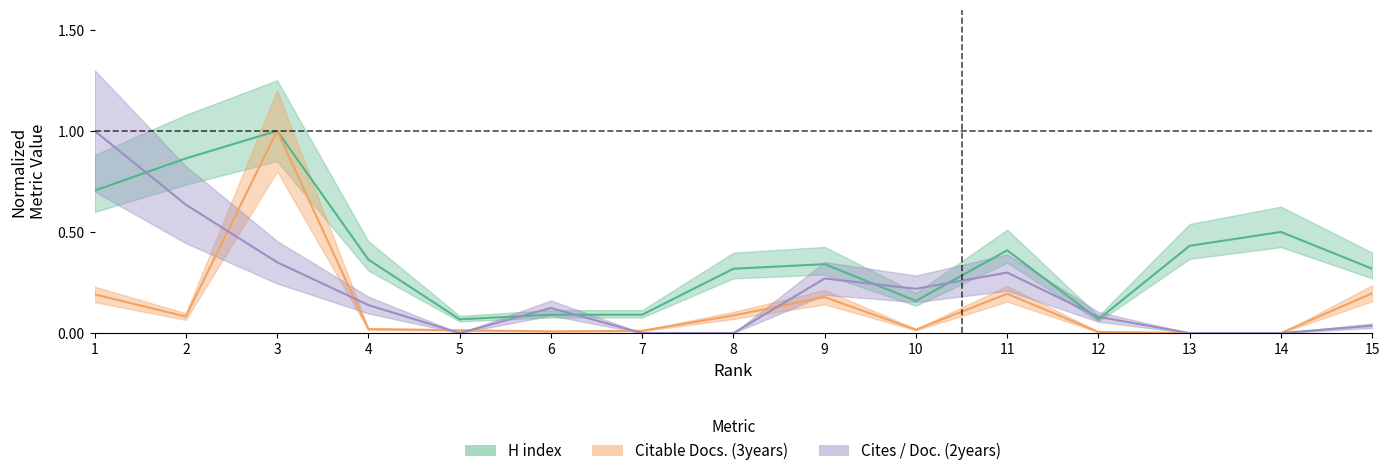

Reading right to left, extract all data points from this chart.

Citable Docs. (3years): 15=0.2	14=0.0	13=0.0	12=0.0	11=0.2	10=0.0	9=0.2	8=0.1	7=0.0	6=0.0	5=0.0	4=0.0	3=1.0	2=0.1	1=0.2
H index: 15=0.3	14=0.5	13=0.4	12=0.1	11=0.4	10=0.2	9=0.3	8=0.3	7=0.1	6=0.1	5=0.1	4=0.4	3=1.0	2=0.9	1=0.7
Cites / Doc. (2years): 15=0.0	14=0.0	13=0.0	12=0.1	11=0.3	10=0.2	9=0.3	8=0.0	7=0.0	6=0.1	5=0.0	4=0.1	3=0.4	2=0.6	1=1.0